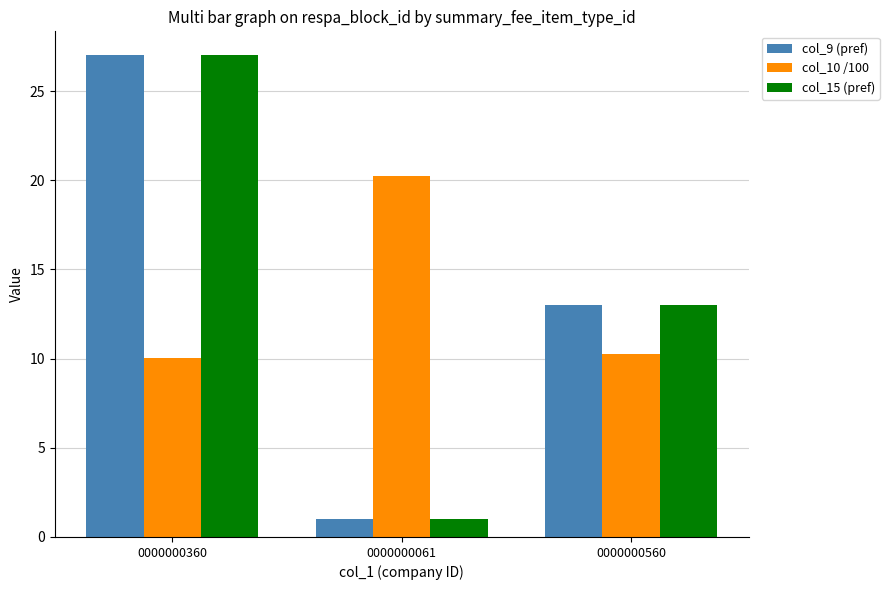

The col_10 /100 series shows 12.5 at 0000000061. True or false?

False